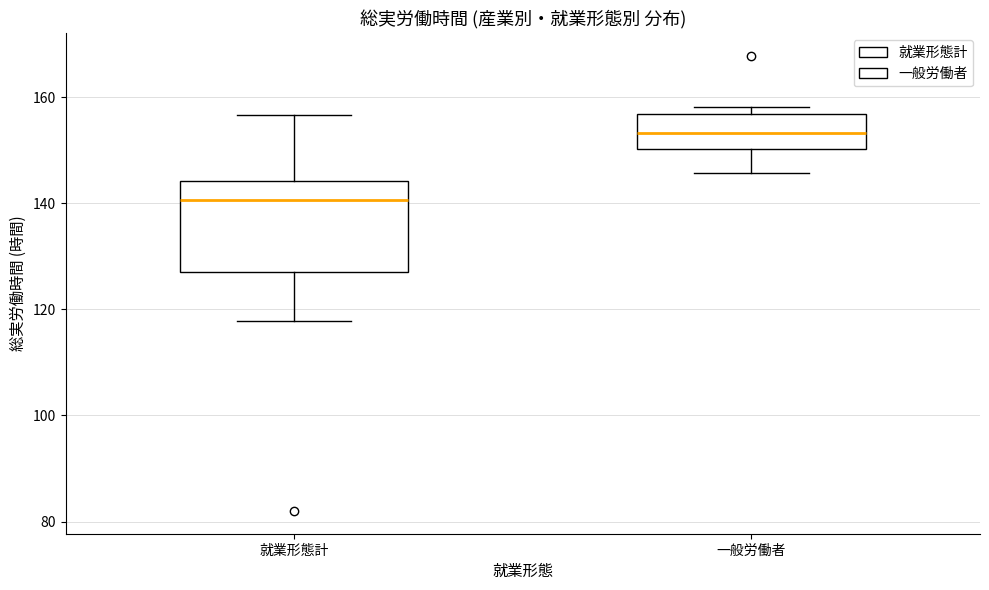

Where does the upper whisker of the box for 就業形態計 end on the y-axis? The values are not printed on the chart, so give them approximately, as read against the axis.

156